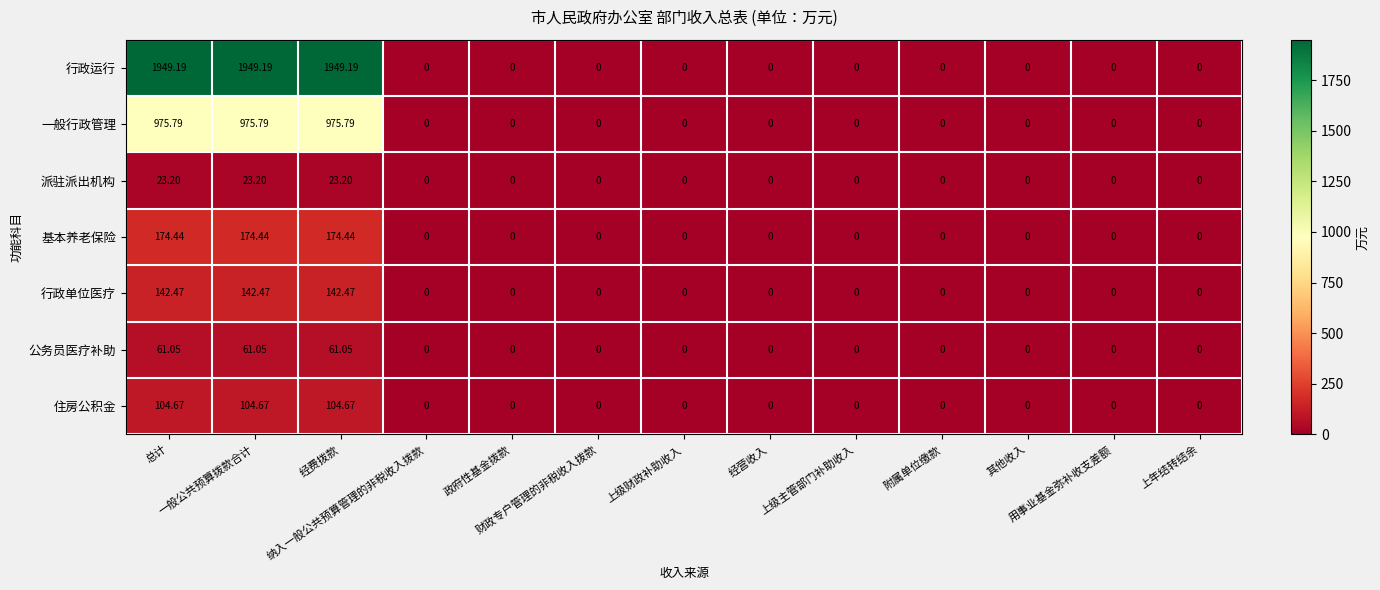

Which series has the largest range (max minus min)?

行政运行